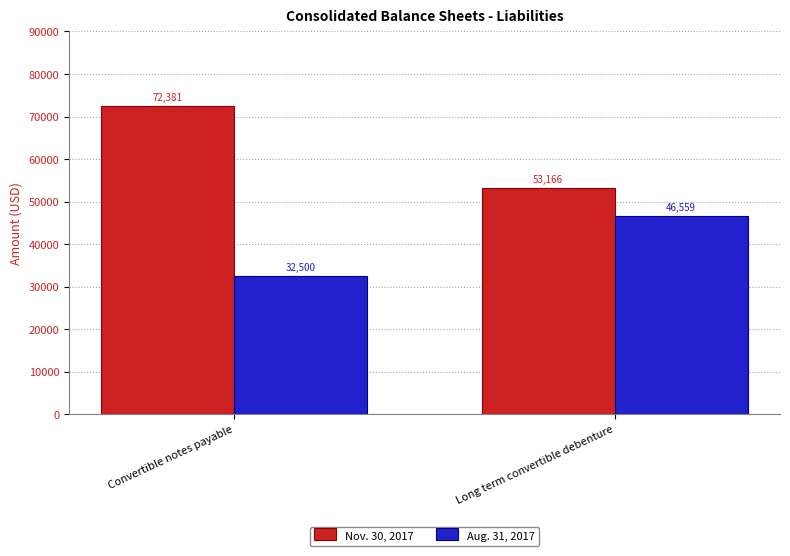

Rank the series by their maximum value, from lowest to highest.

Aug. 31, 2017, Nov. 30, 2017